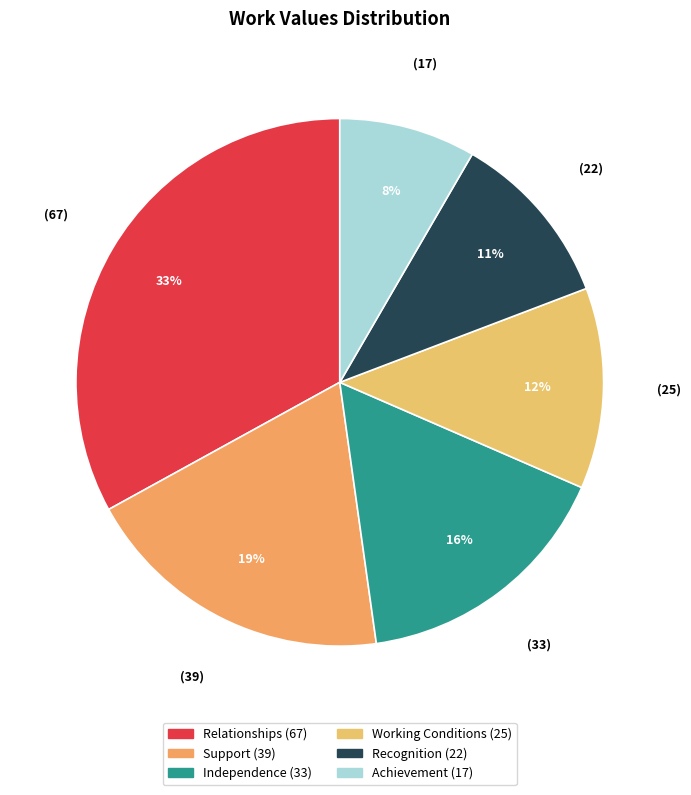

Does Achievement account for over 50% of the chart?

No